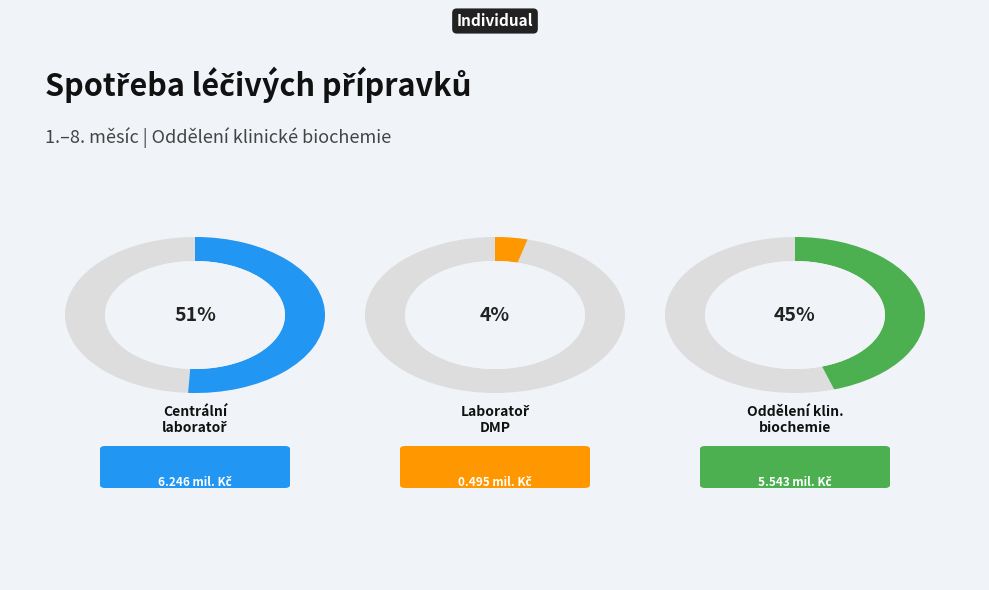

Do OKB: Oddělení klinické biochemie and OKB: centrální laboratoř together represent more than half of the pie?

Yes